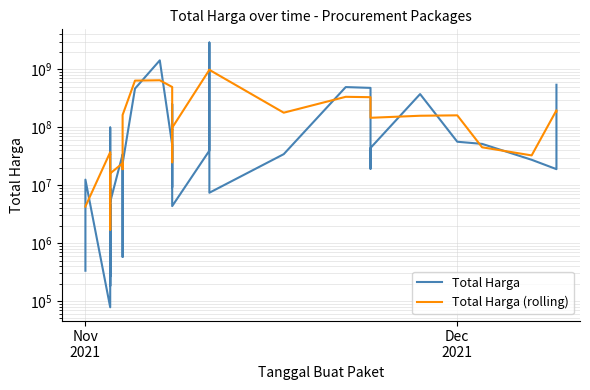

What is the value of the Total Harga point at the 31st from the left?

56152800.0